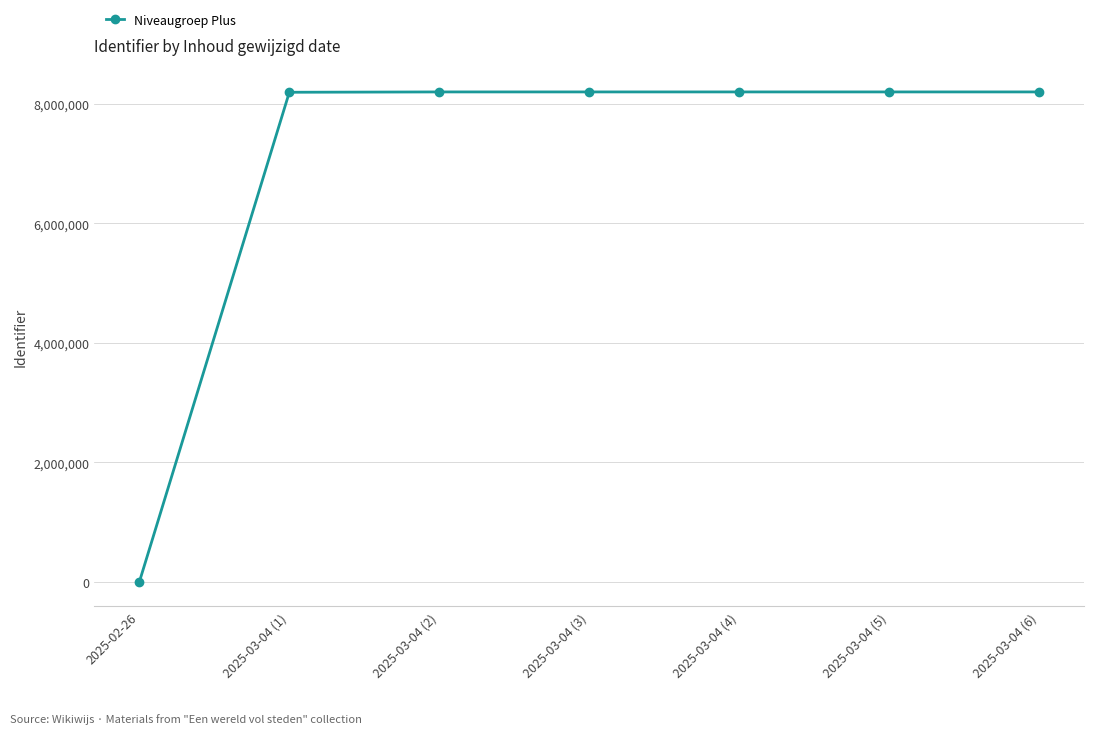

What is the label of the 1st point from the left?

2025-02-26